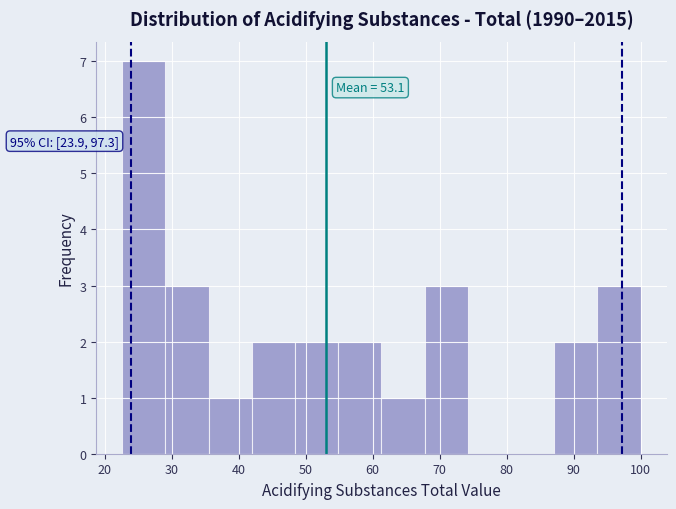

Which range on the x-axis has the tallest bar?

23 to 29